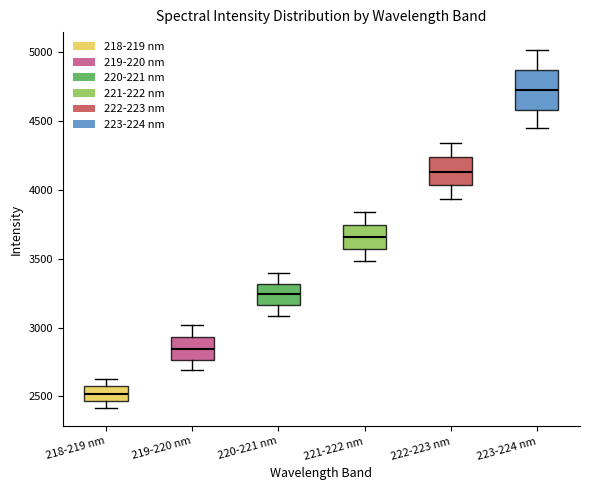

Reading left to right, read every box against the y-axis: the position of its median line, the range the box covers, and the ends of its whiskers. The values are not printed on the chart, so give them approximately, as read against the axis.

218-219 nm: median 2500, box 2450 to 2550, whiskers 2400 to 2650
219-220 nm: median 2850, box 2750 to 2950, whiskers 2700 to 3000
220-221 nm: median 3250, box 3150 to 3300, whiskers 3100 to 3400
221-222 nm: median 3650, box 3550 to 3750, whiskers 3500 to 3850
222-223 nm: median 4150, box 4050 to 4250, whiskers 3950 to 4350
223-224 nm: median 4700, box 4600 to 4850, whiskers 4450 to 5000